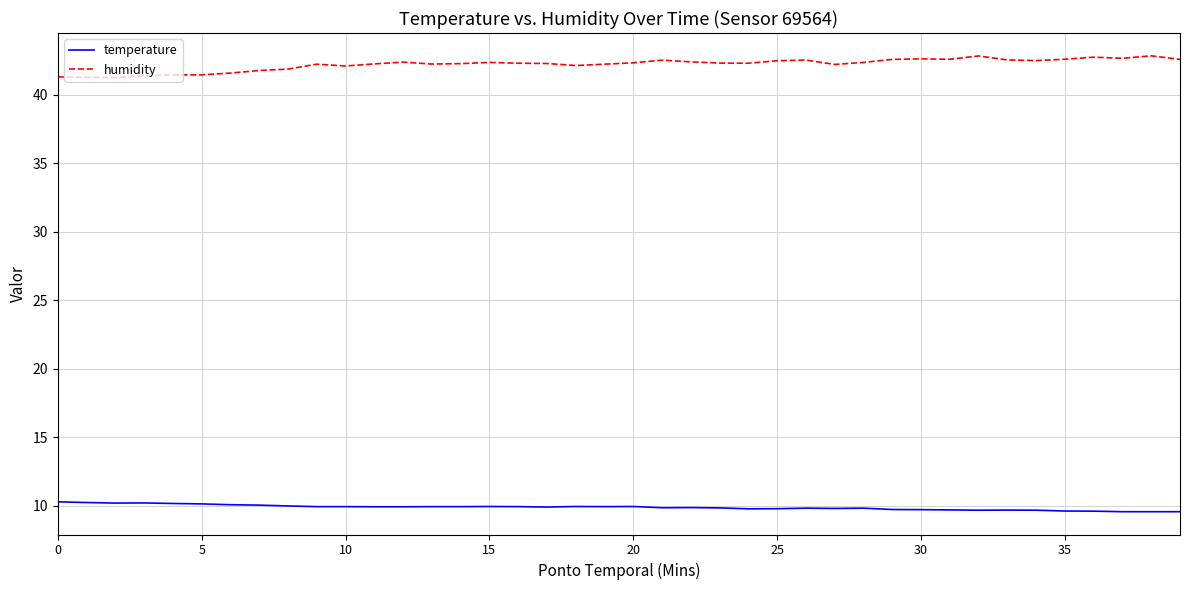

List the series in order of their overall mean, highest first.

humidity, temperature